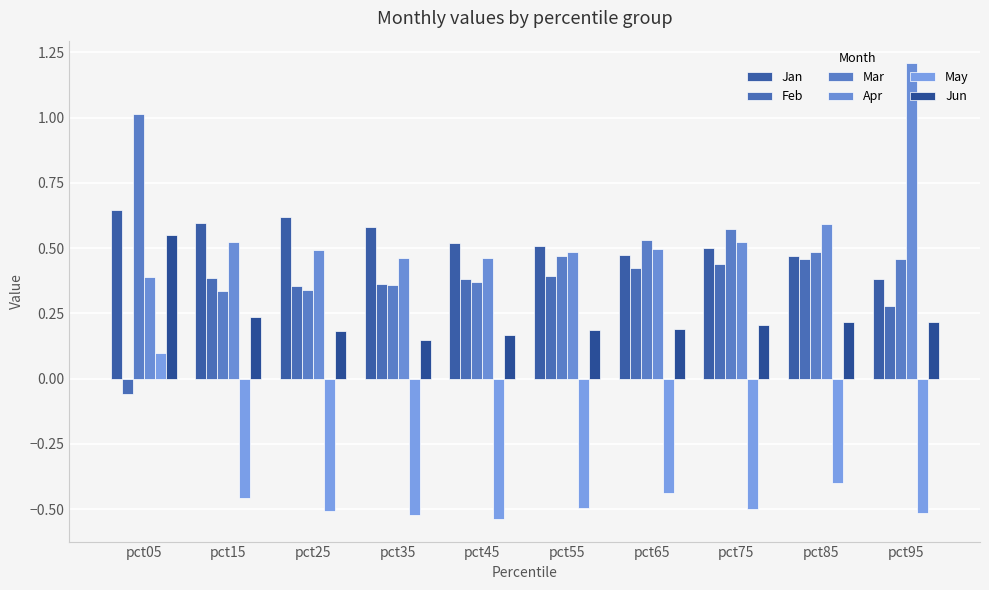

How many bars are there in total?

60